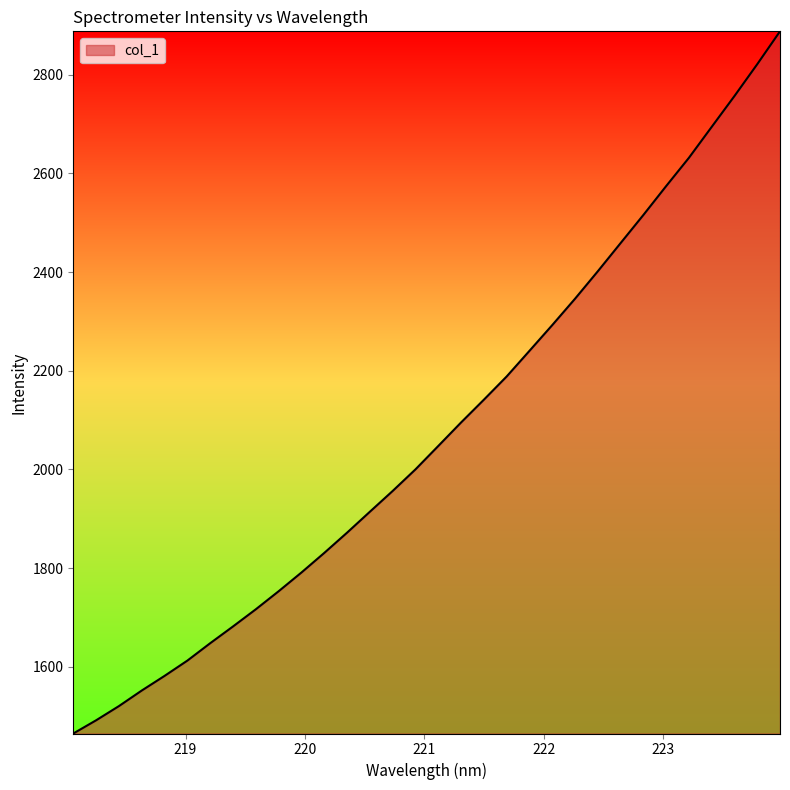

What is the difference between the maximum and minimum values?

1422.2